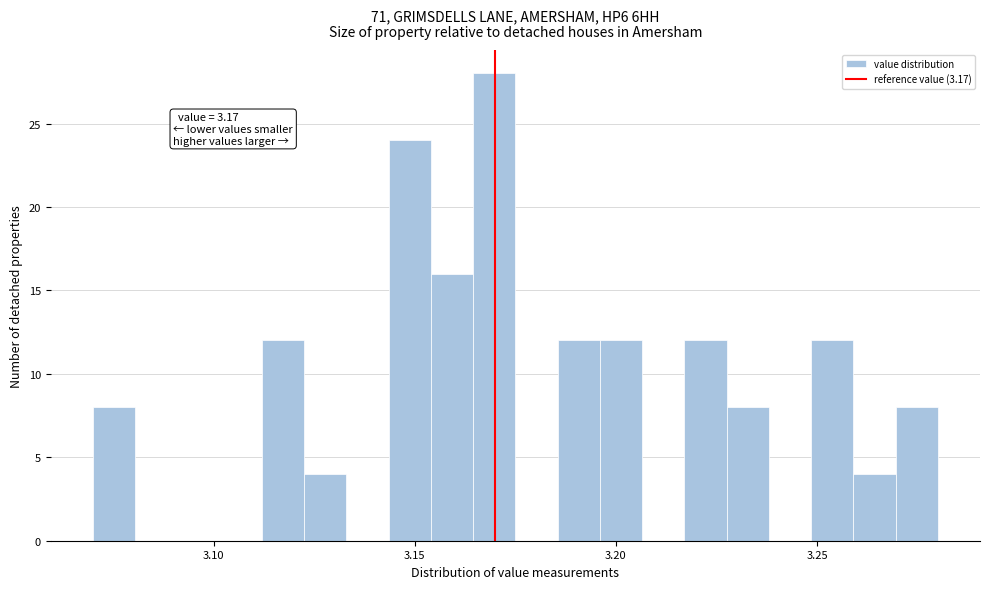

Around what value on the x-axis is the tallest bar? Give the approximate position of its centre, as read against the axis.

3.170